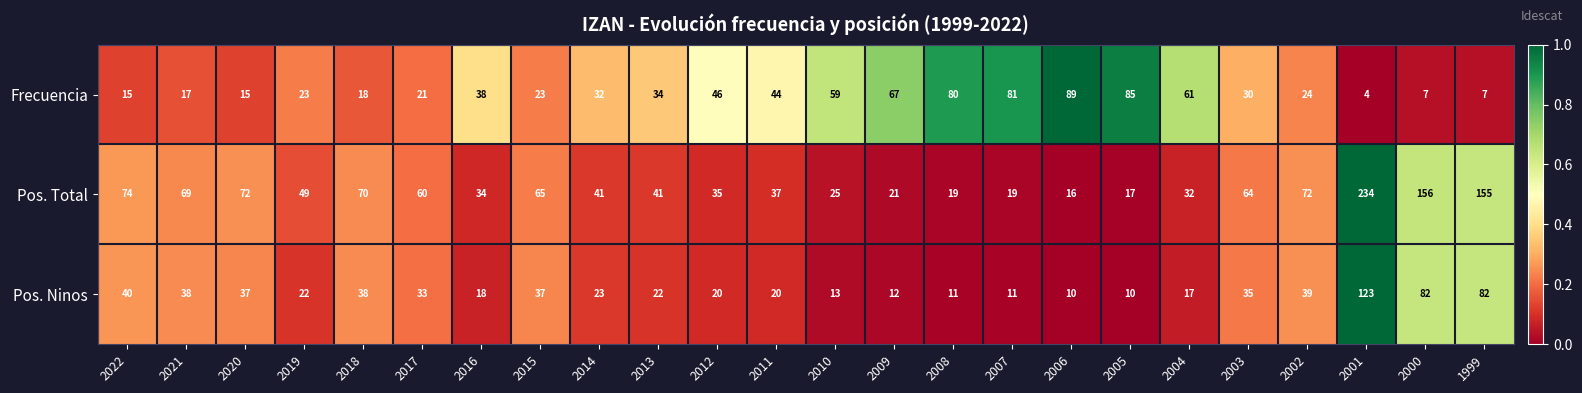

Is it true that Pos. Ninos equals 10 at 2017?

False